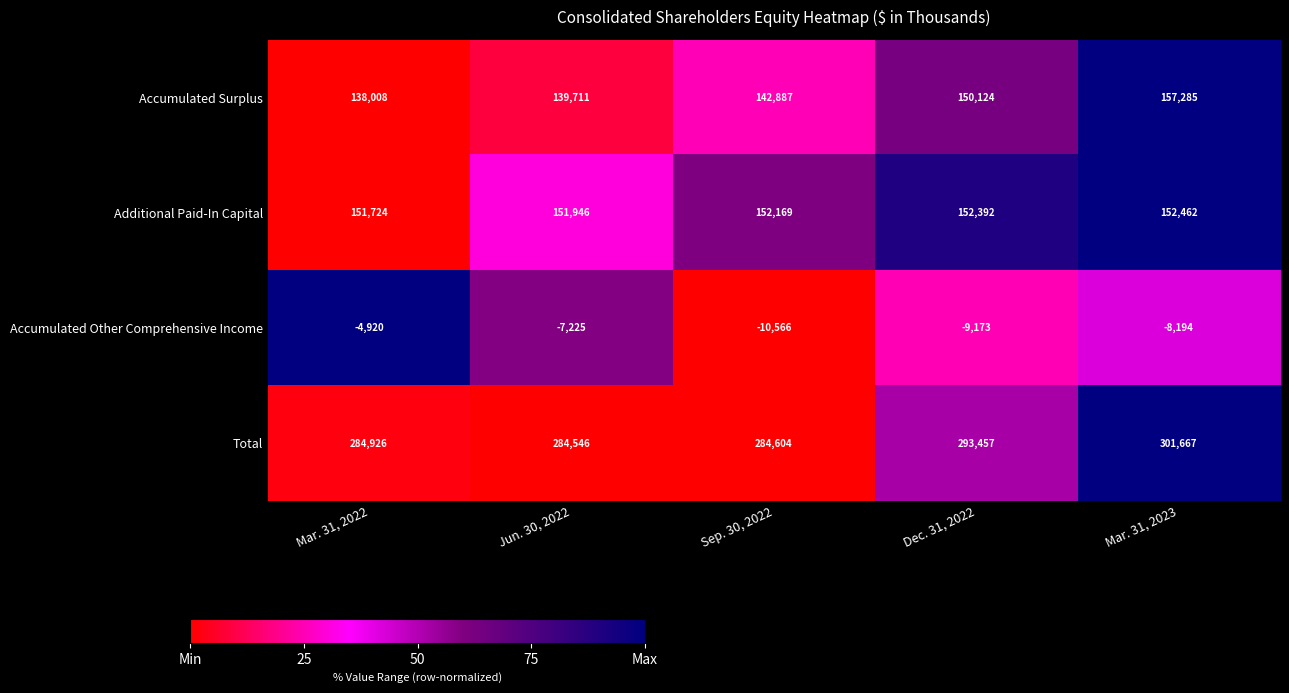

What is the difference between the highest and lowest values at Mar. 31, 2022?

289846